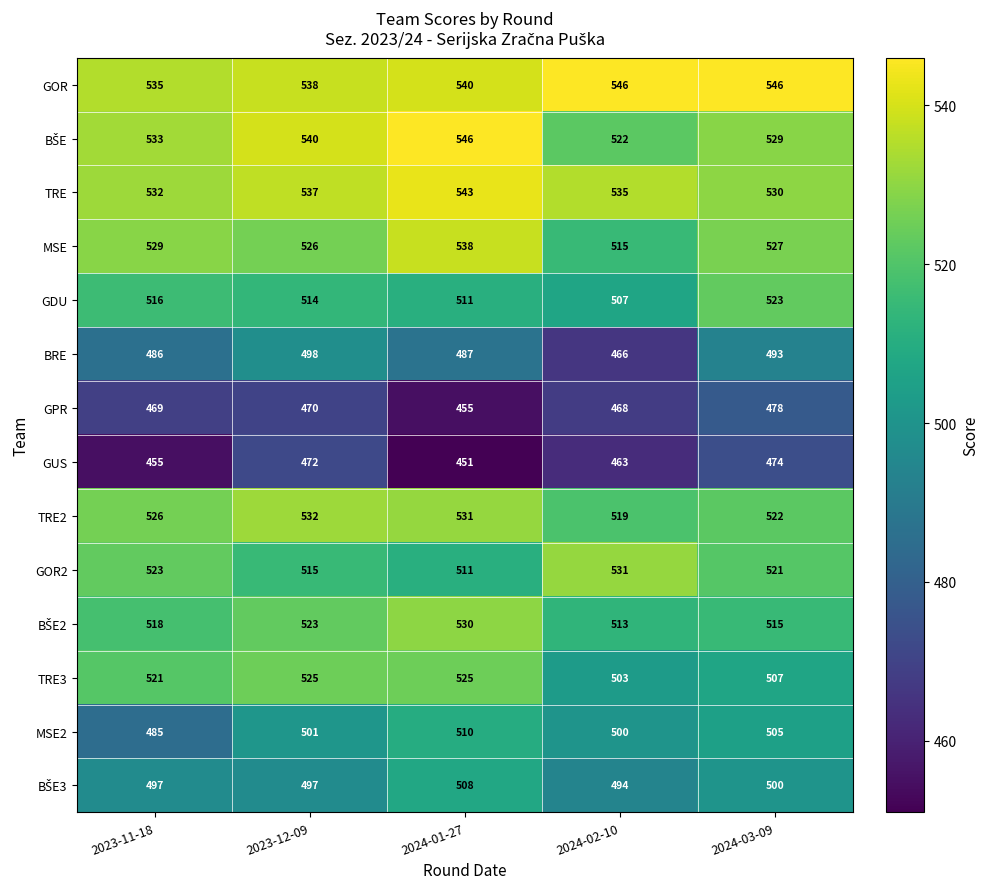

At which label does MSE first exceed 527?

2023-11-18